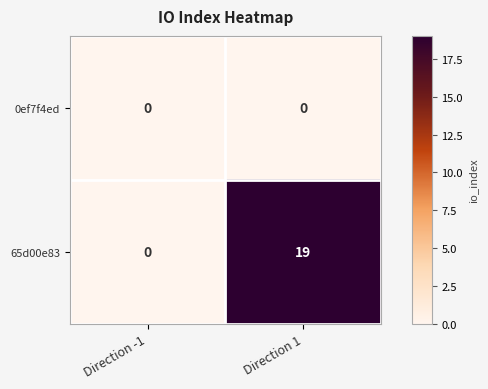

How many distinct data groups are displayed?

2